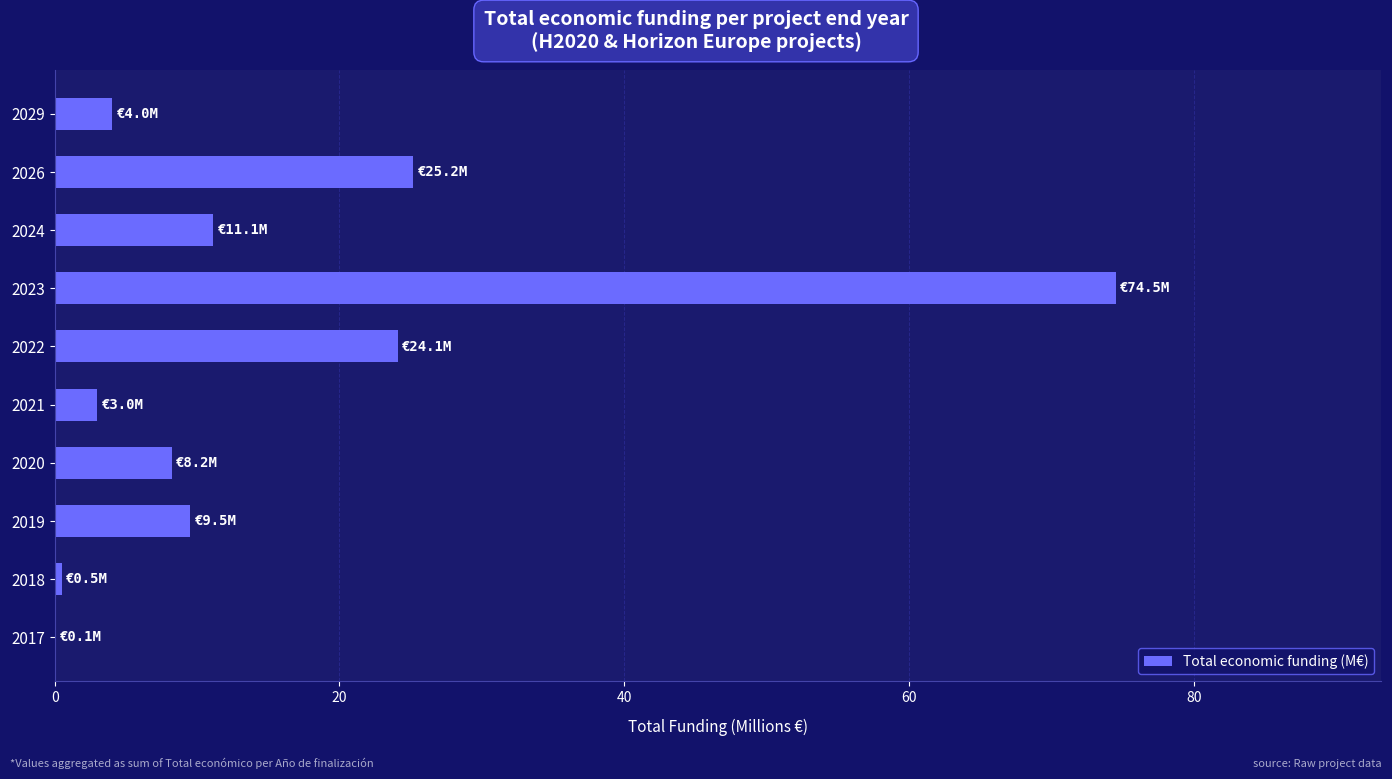

Are the bars horizontal?

Yes